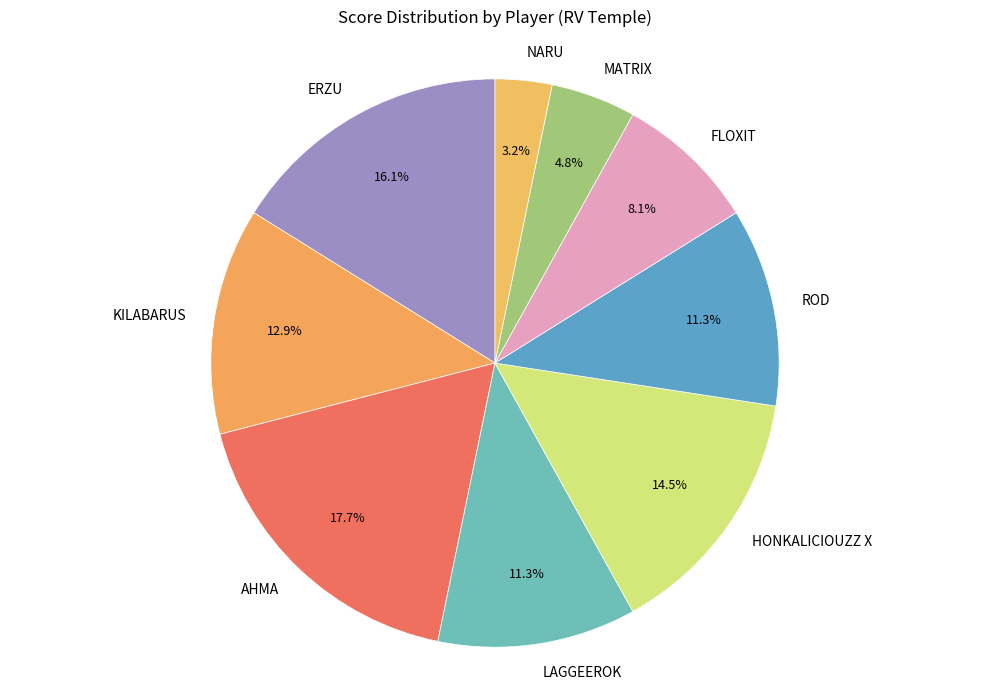

How many slices are in this pie chart?

9